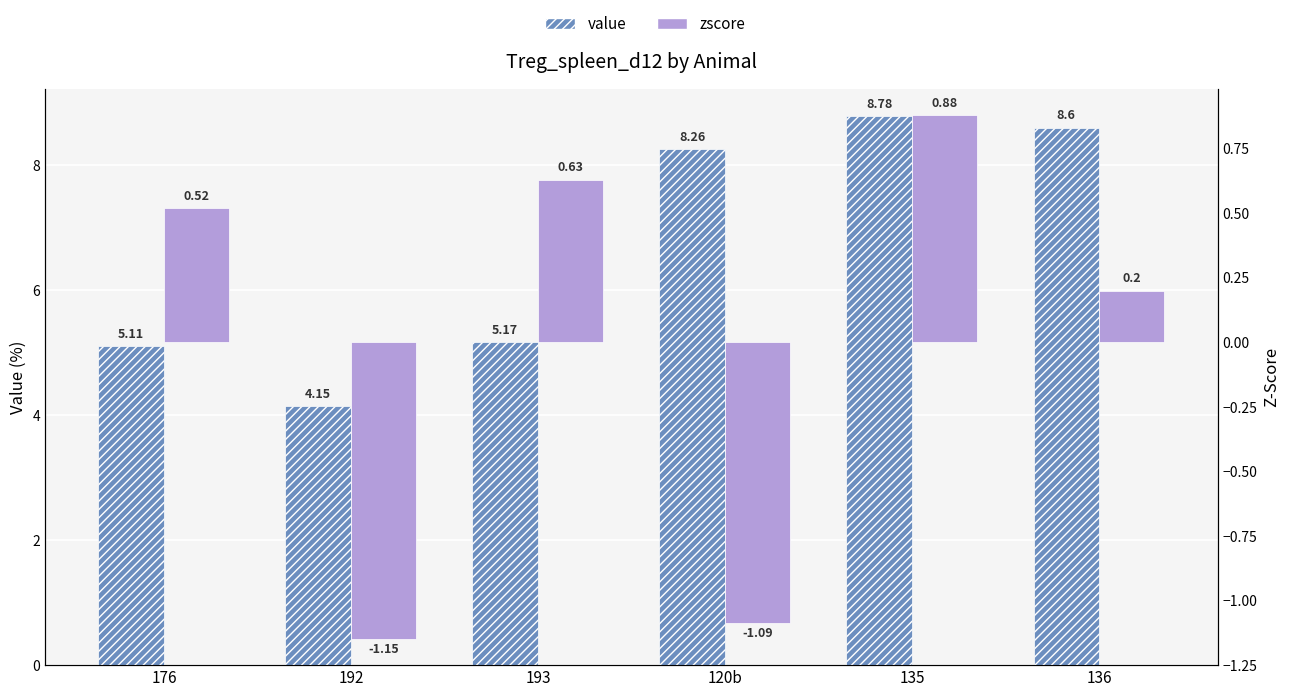

What is the difference between the maximum and minimum values in the value series?

4.6